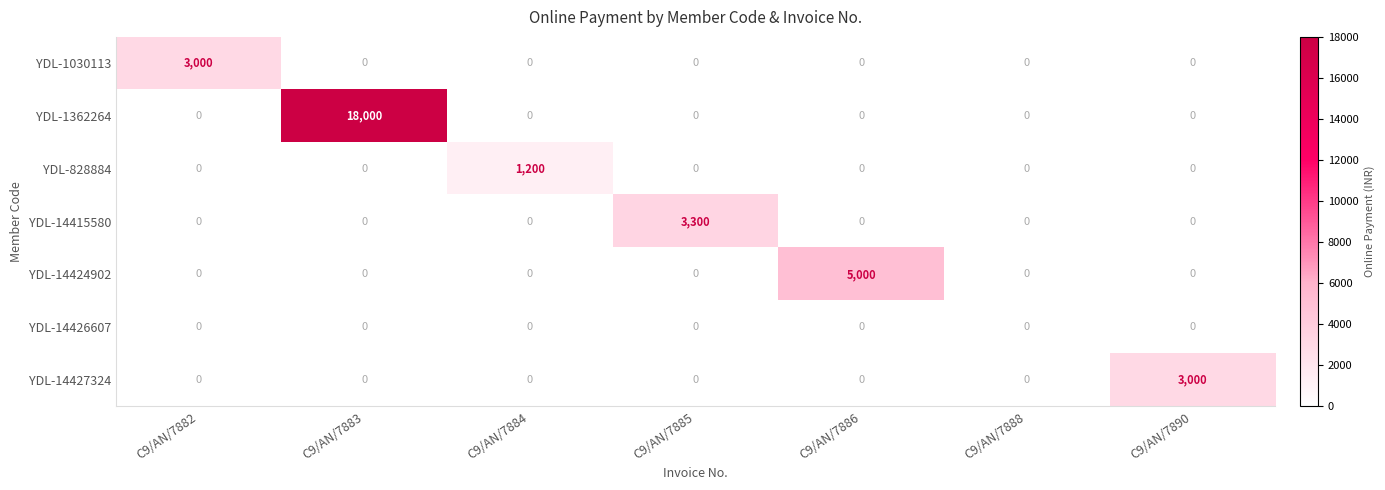

Which series changed the most between C9/AN/7885 and C9/AN/7886?

YDL-14424902